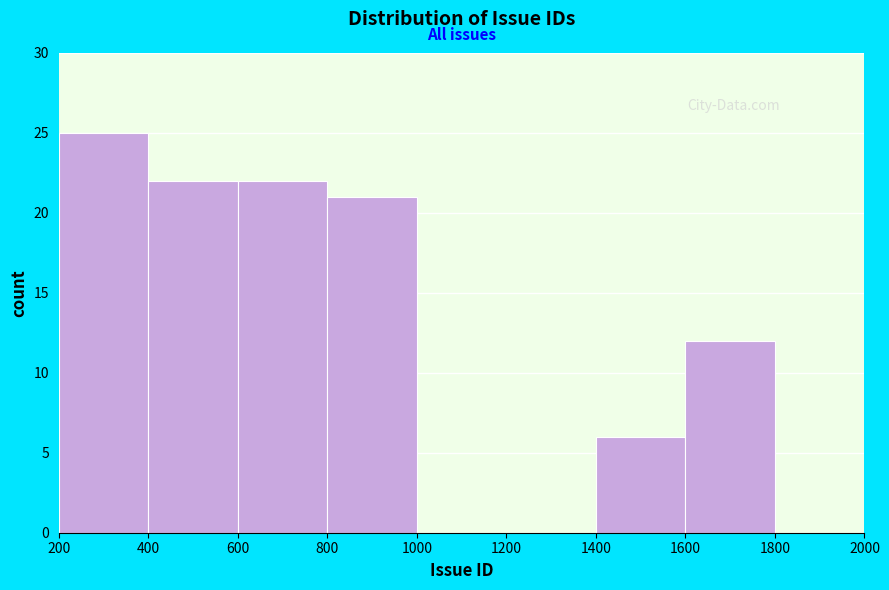

Reading left to right, list every bar in this chart as the range it spans on the x-axis followed by its height. The values are not printed on the chart, so give them approximately, as read against the axis.

200 to 400: 25
400 to 600: 22
600 to 800: 22
800 to 1000: 21
1000 to 1200: 0
1200 to 1400: 0
1400 to 1600: 6
1600 to 1800: 12
1800 to 2000: 0